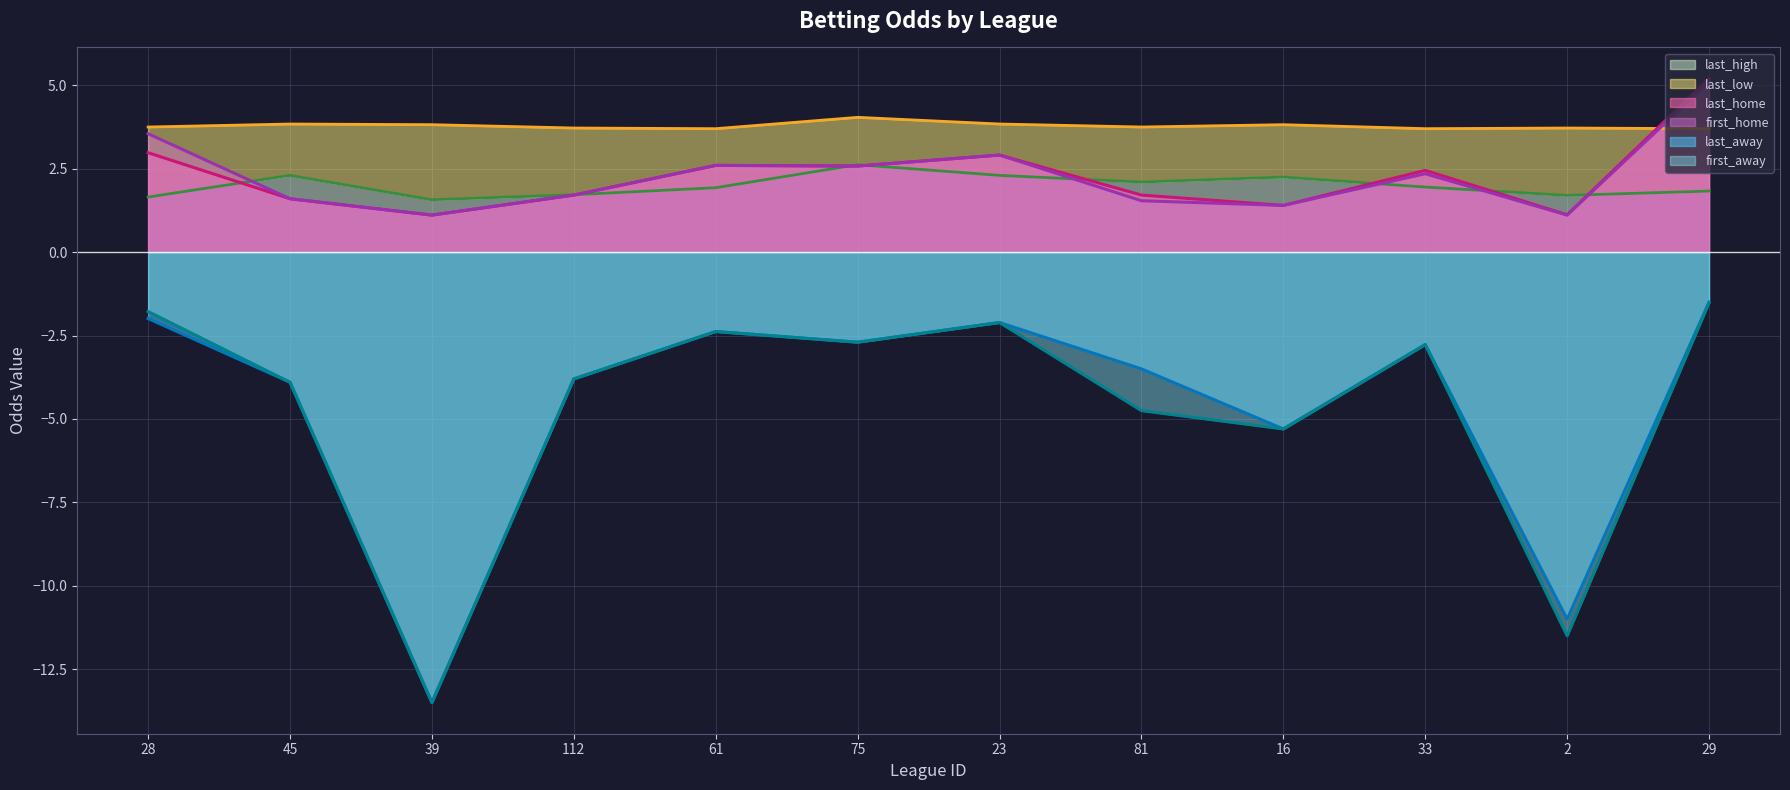

The last_home line series shows 1.6 at 45. True or false?

True